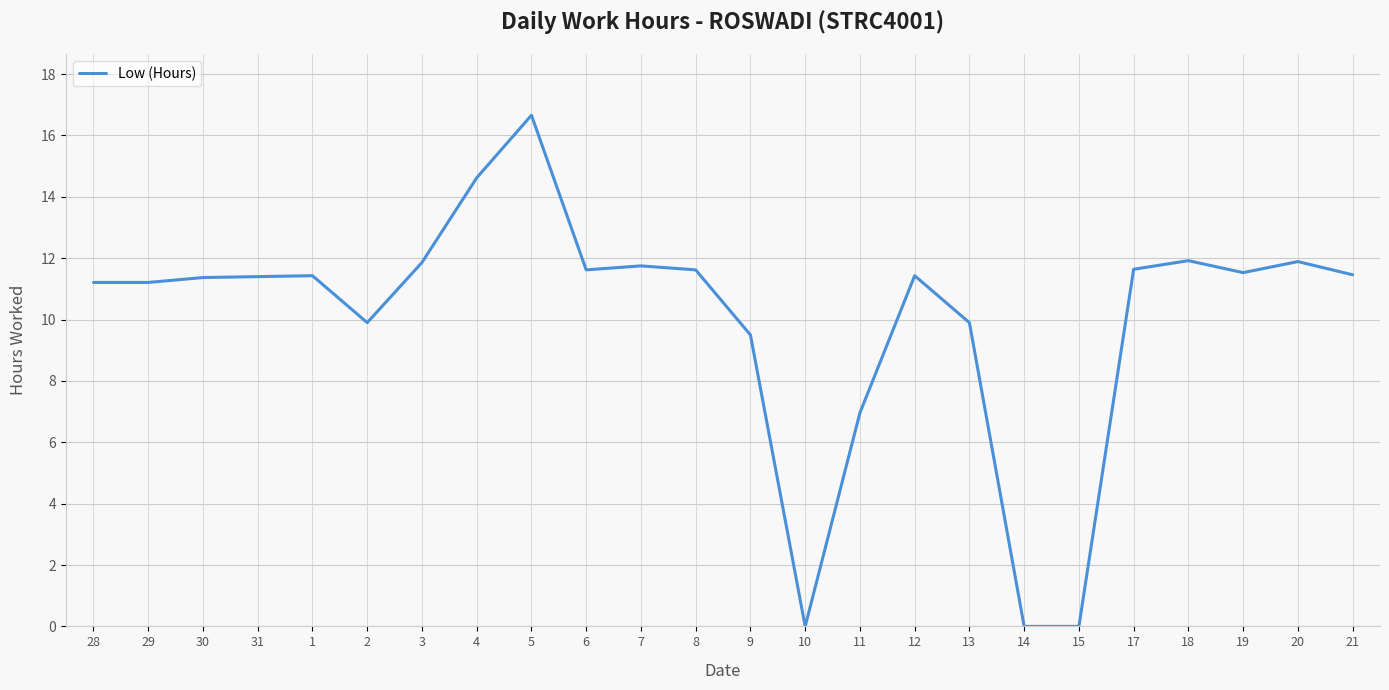

What is the maximum value shown in the chart?

16.7